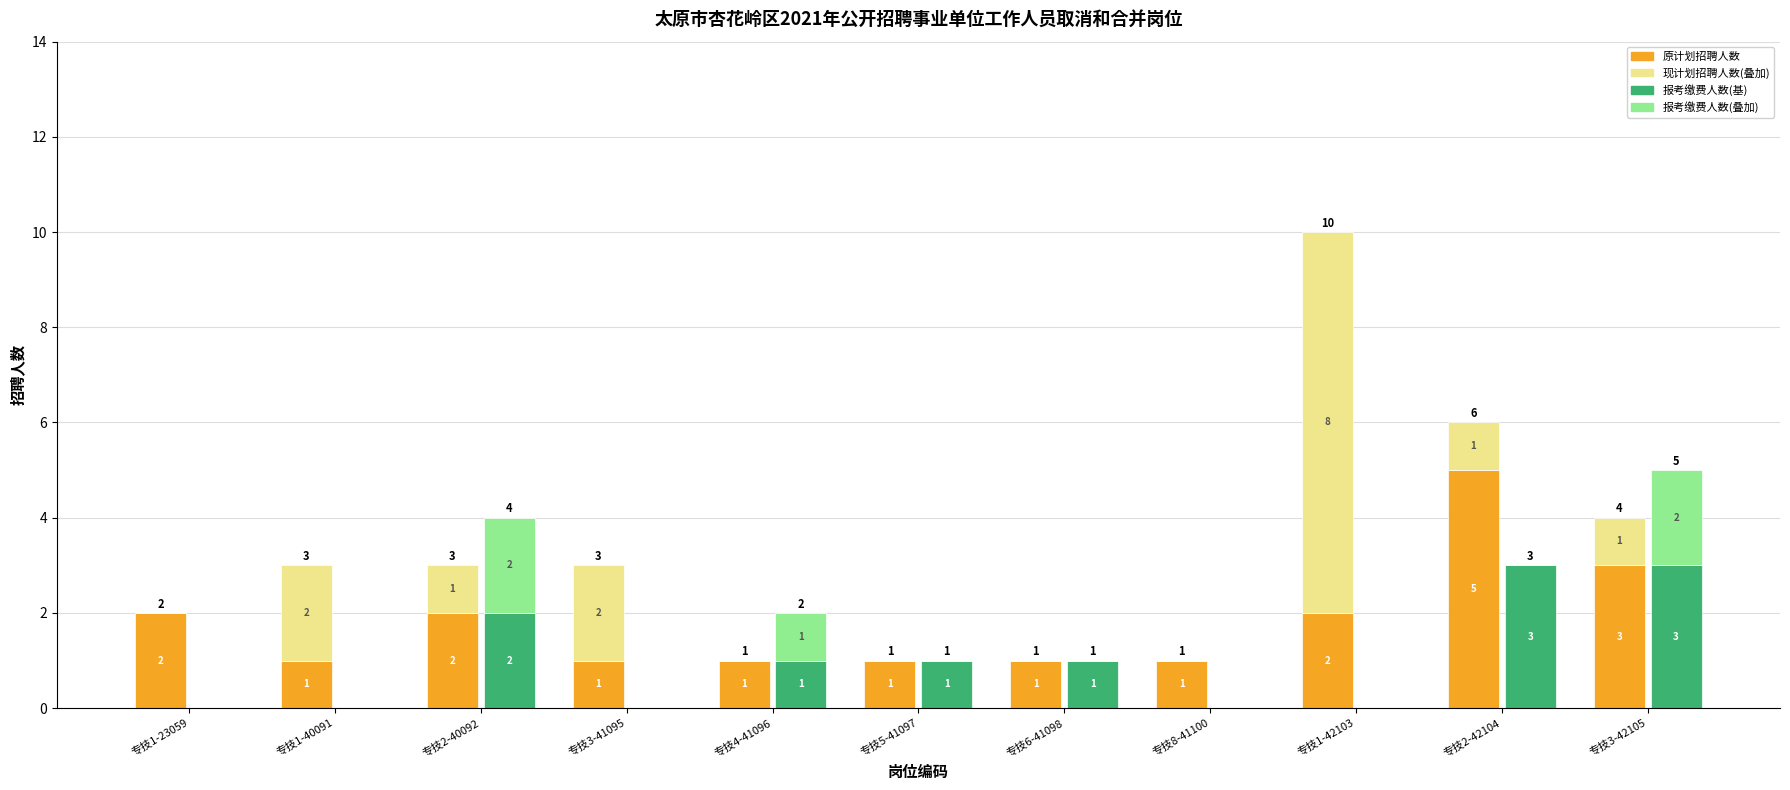

What is the difference between the highest and lowest values at 专技1-42103?

8